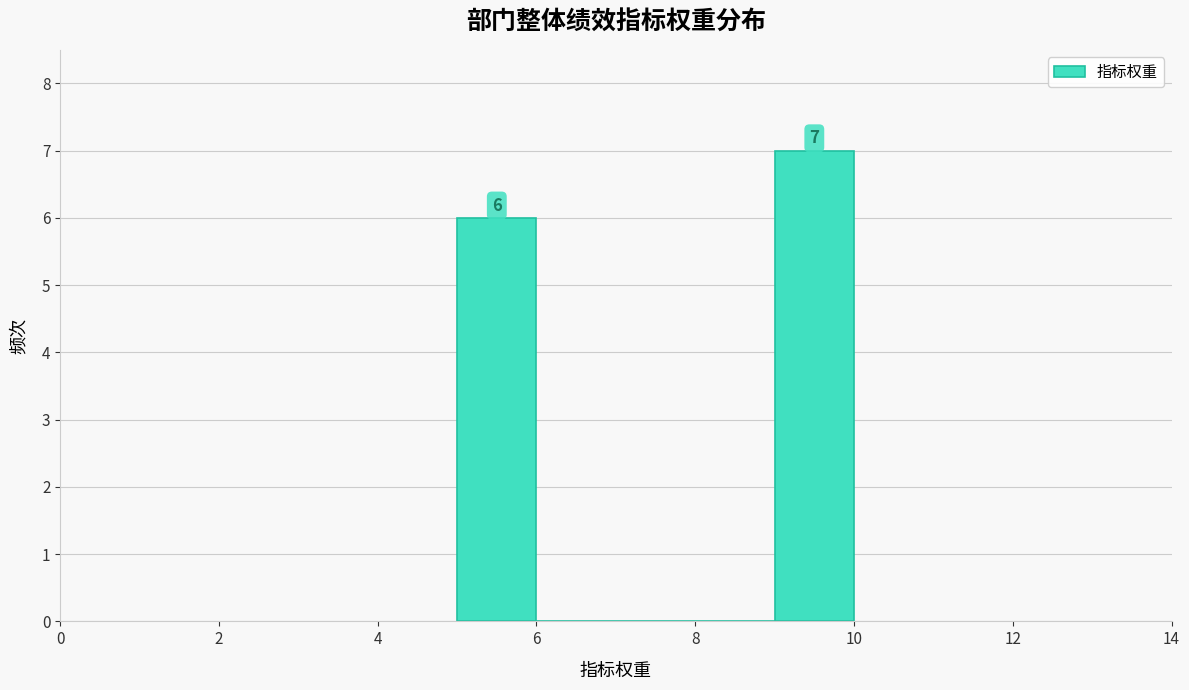

Which range on the x-axis has the tallest bar?

9 to 10